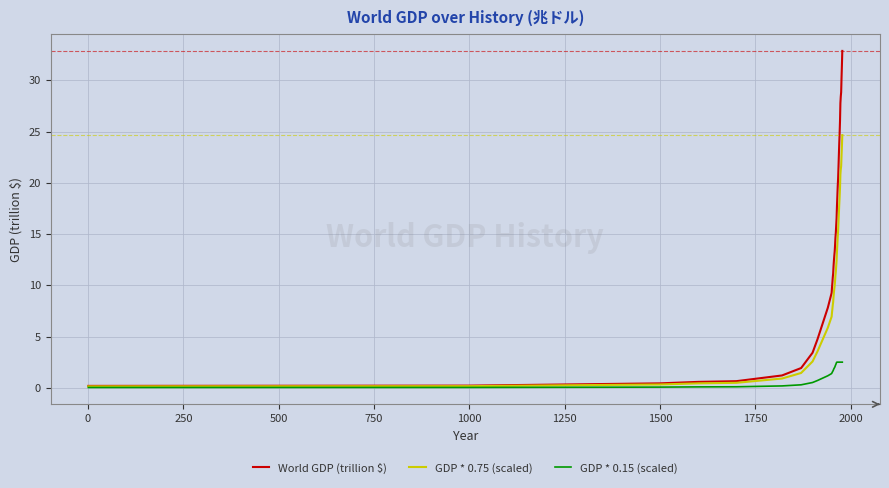

Which series has the widest spread of values?

World GDP (trillion $)